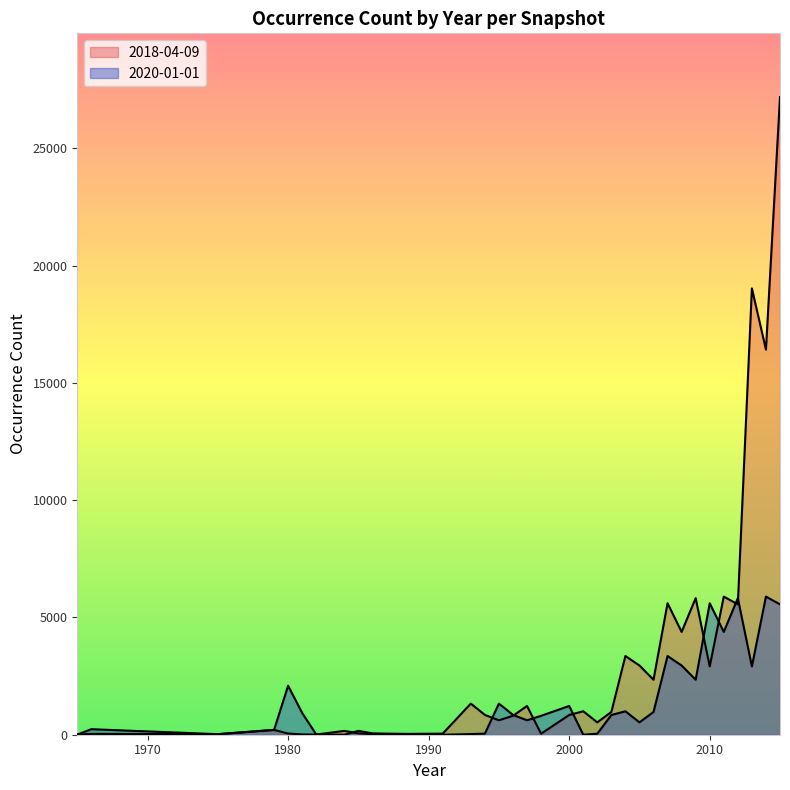

At how many categories does at least one series exceed 19377?

1